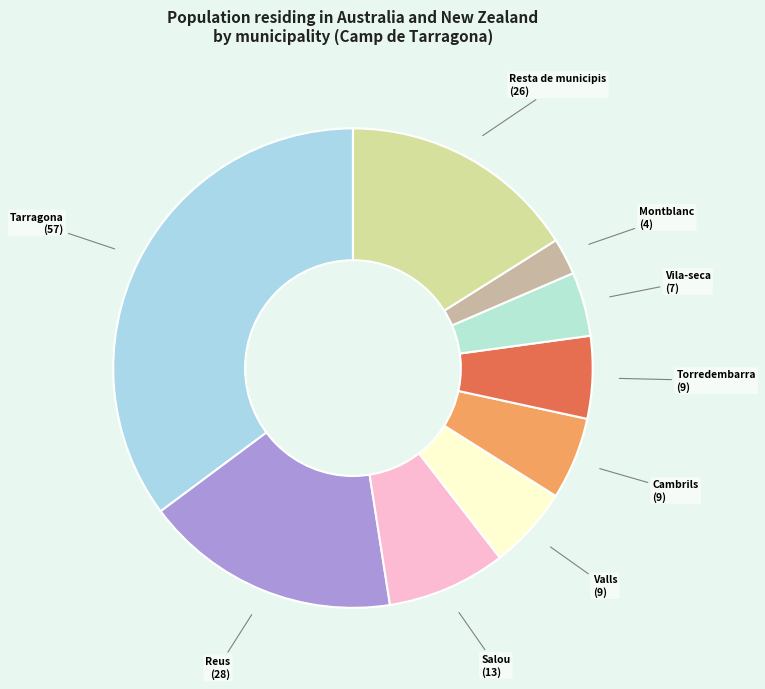

Is it true that Tarragona is 35% of the pie?

True